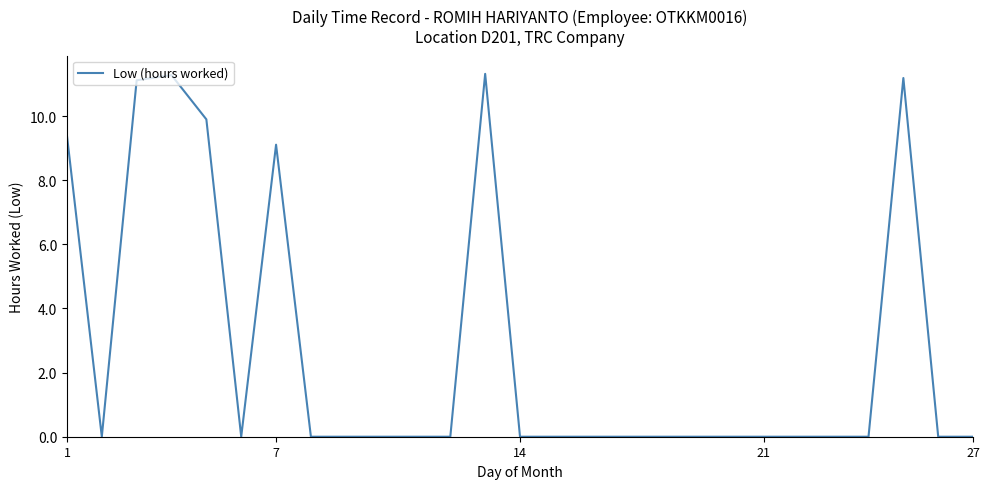

What is the maximum value shown in the chart?

11.3